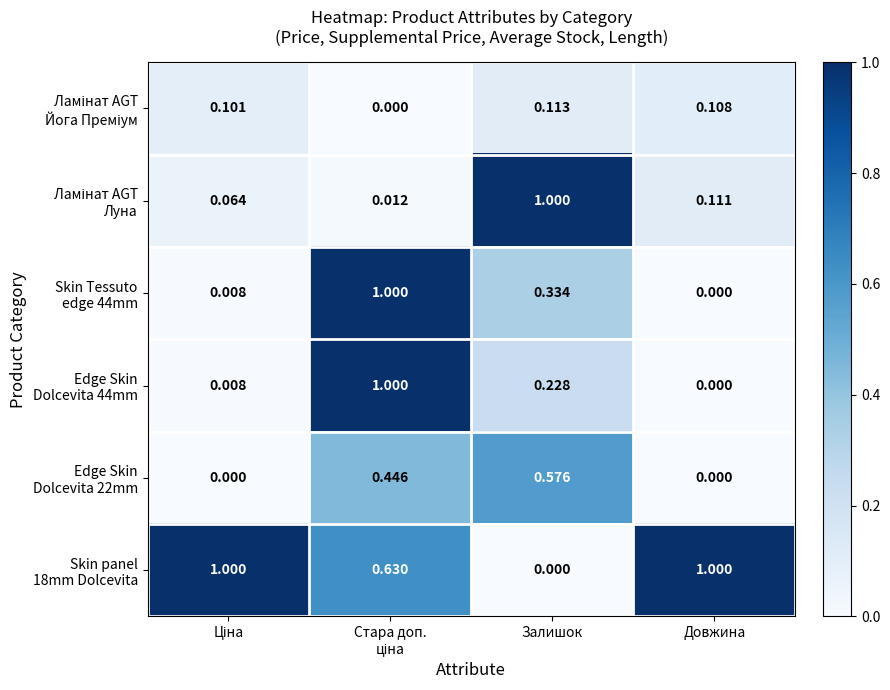

Count the number of data series in this chart.

6